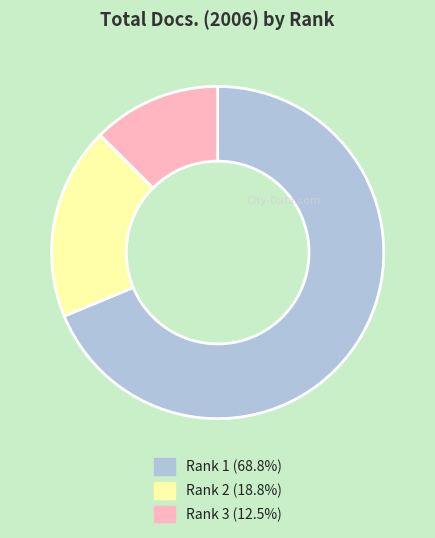

Approximately how many times larger is the value at Rank 2 (18.8%) compared to Rank 1 (68.8%)?

0.3